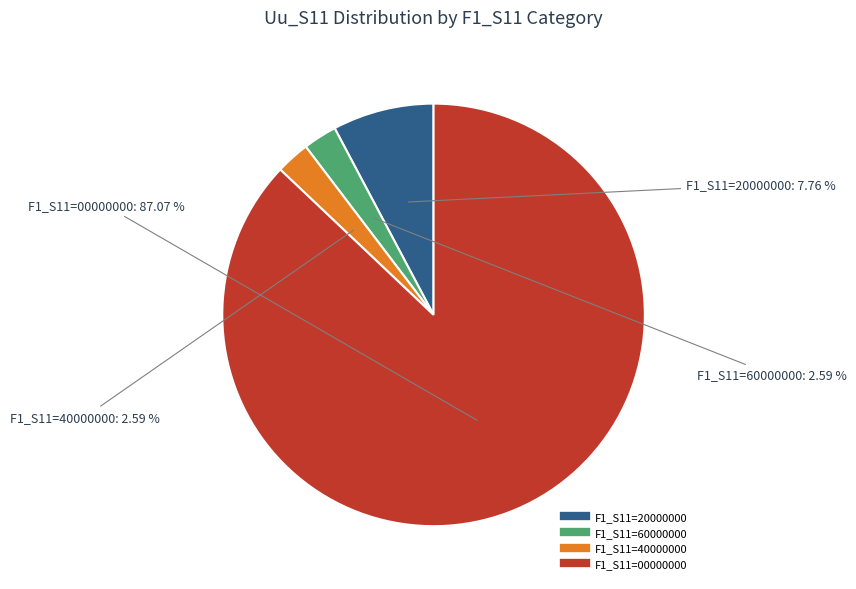

Is there a majority slice in this chart?

Yes